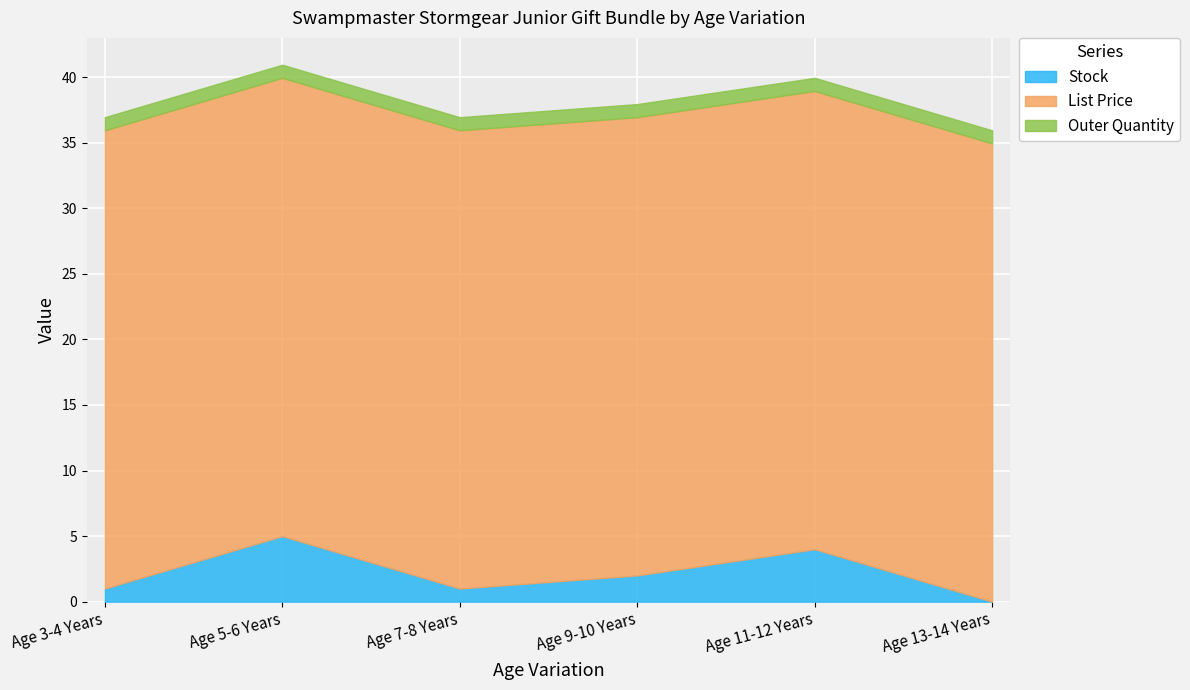

Which series changed the most between Age 3-4 Years and Age 5-6 Years?

Stock